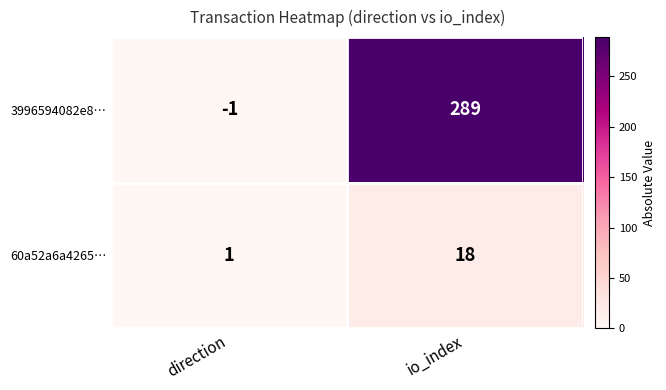

Between direction and io_index, which series saw the biggest shift?

3996594082e8…